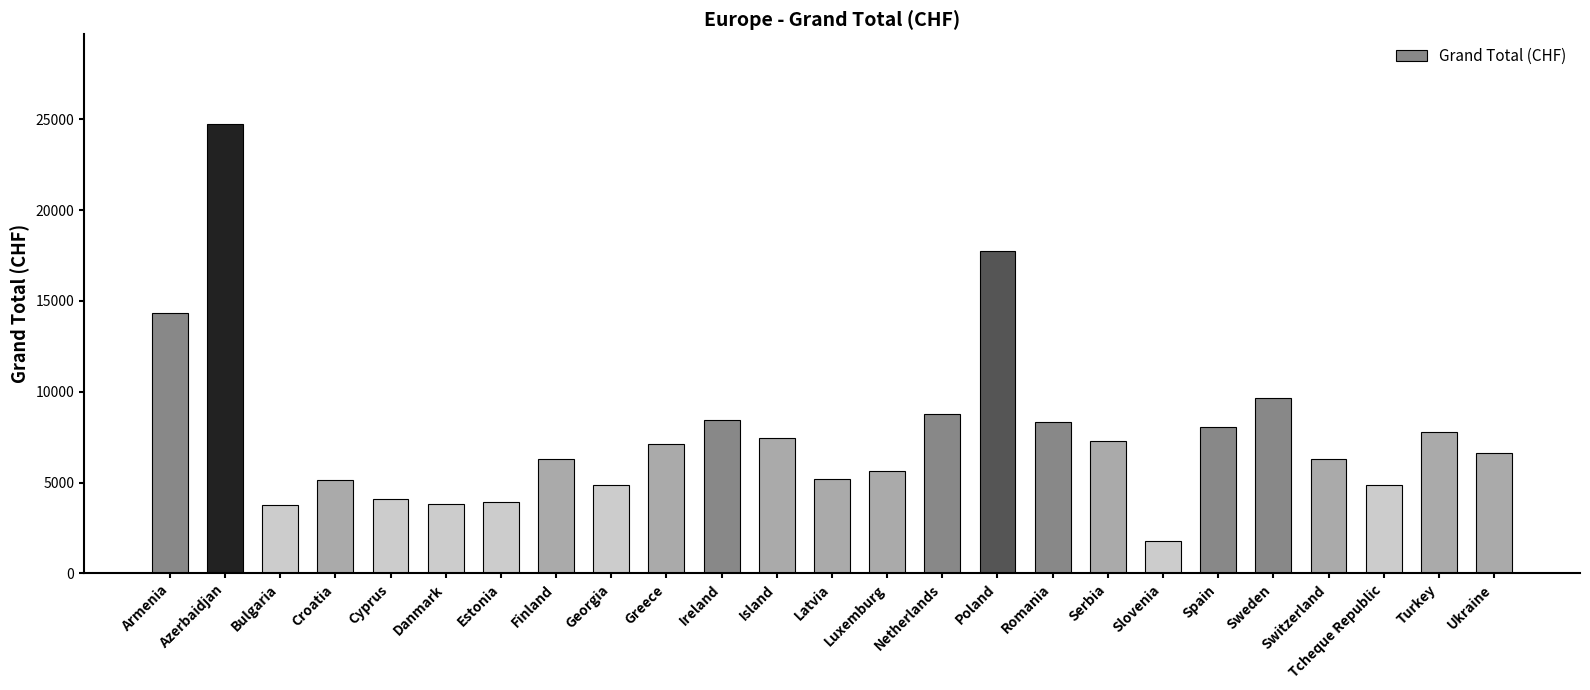

Which label corresponds to the smallest value in the chart?

Slovenia